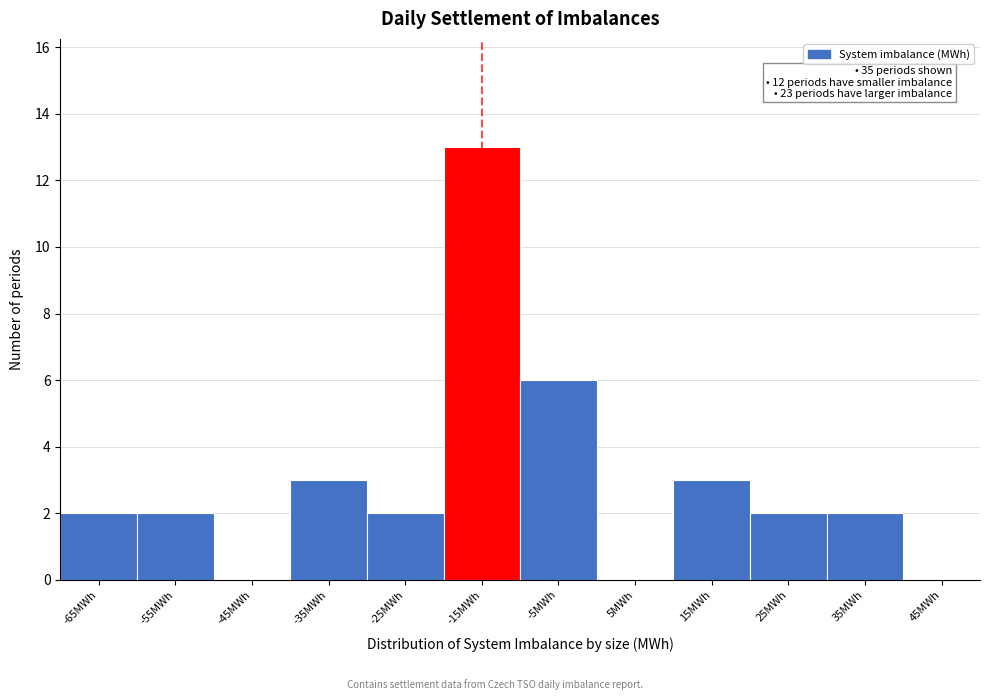

Reading left to right, transcribe all the data shown in this chart.

-65MWh=2	-55MWh=2	-45MWh=0	-35MWh=3	-25MWh=2	-15MWh=13	-5MWh=6	5MWh=0	15MWh=3	25MWh=2	35MWh=2	45MWh=0